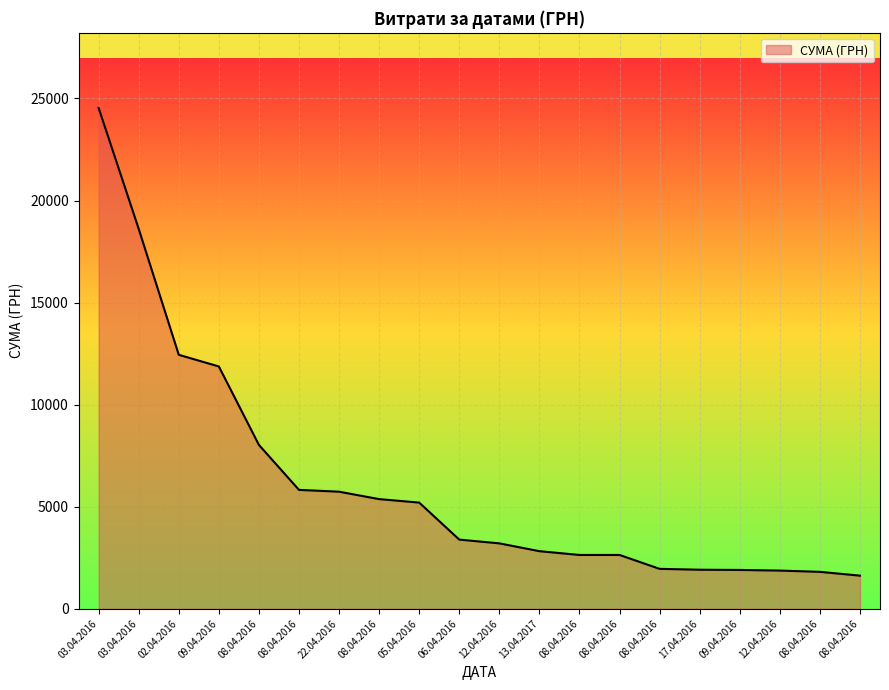

What is the difference between the values at 08.04.2016 and 08.04.2016?

146.9